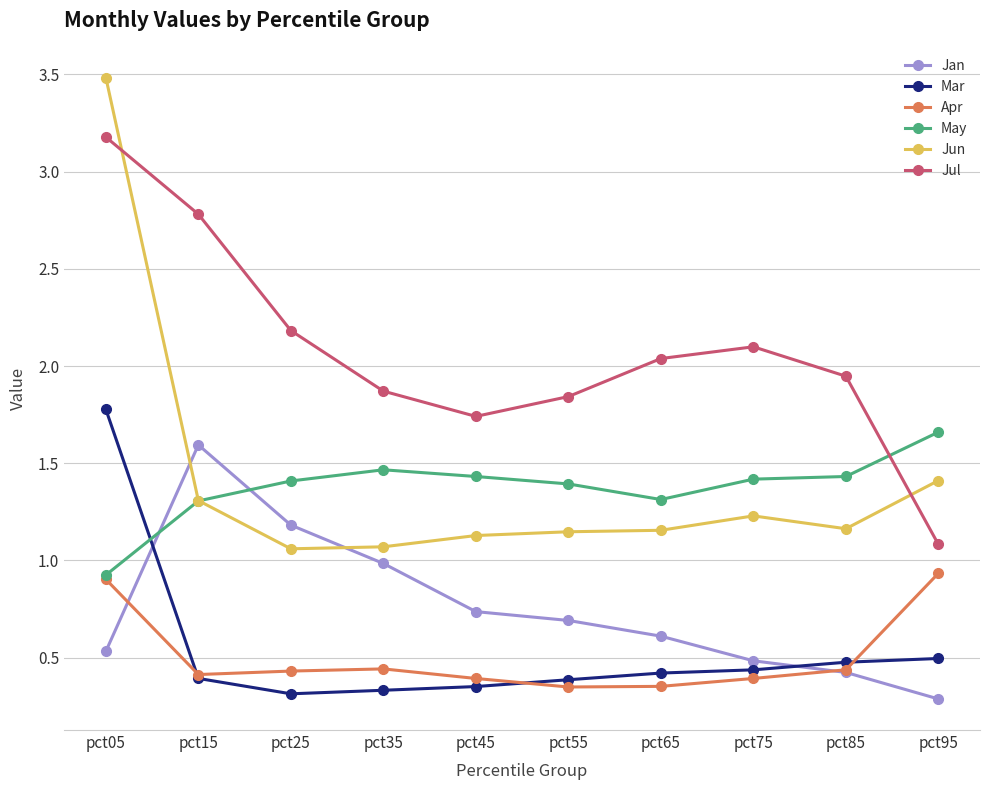

What is the minimum value for May?

0.9